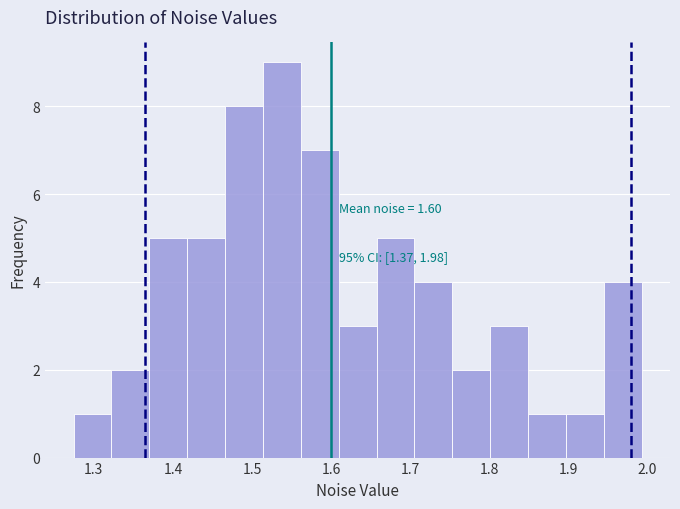

Over which range of the x-axis is the bar tallest?

1.51 to 1.56